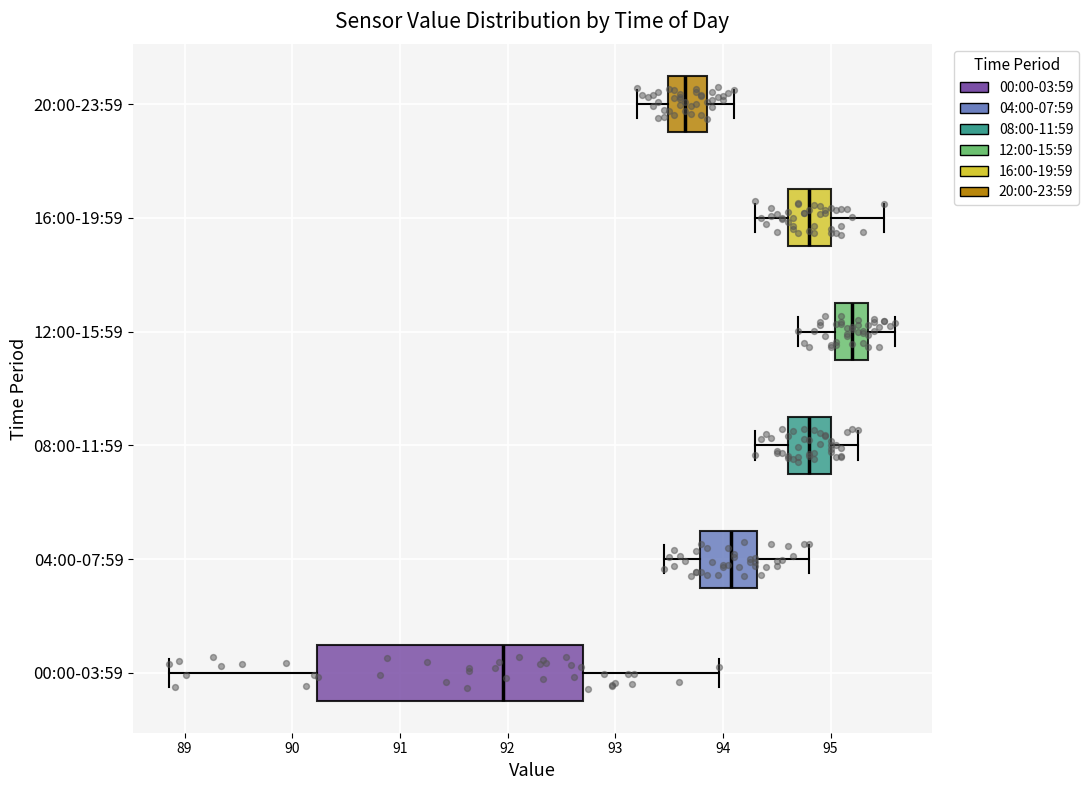

Where does the right whisker of the box for 04:00-07:59 end on the x-axis? The values are not printed on the chart, so give them approximately, as read against the axis.

94.8